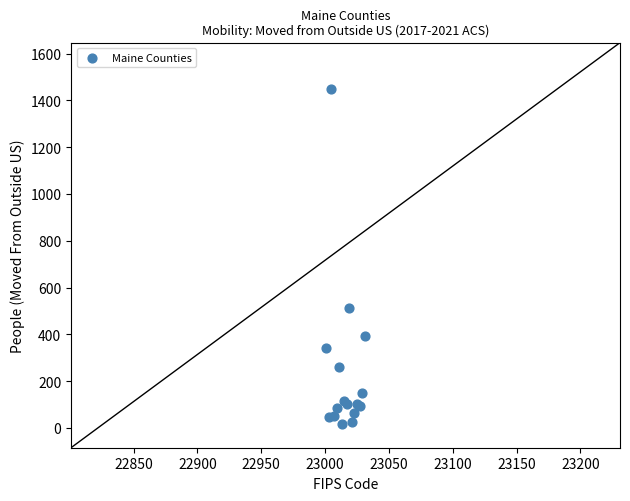

What Y value in the scatter plot is closest to 731?

514